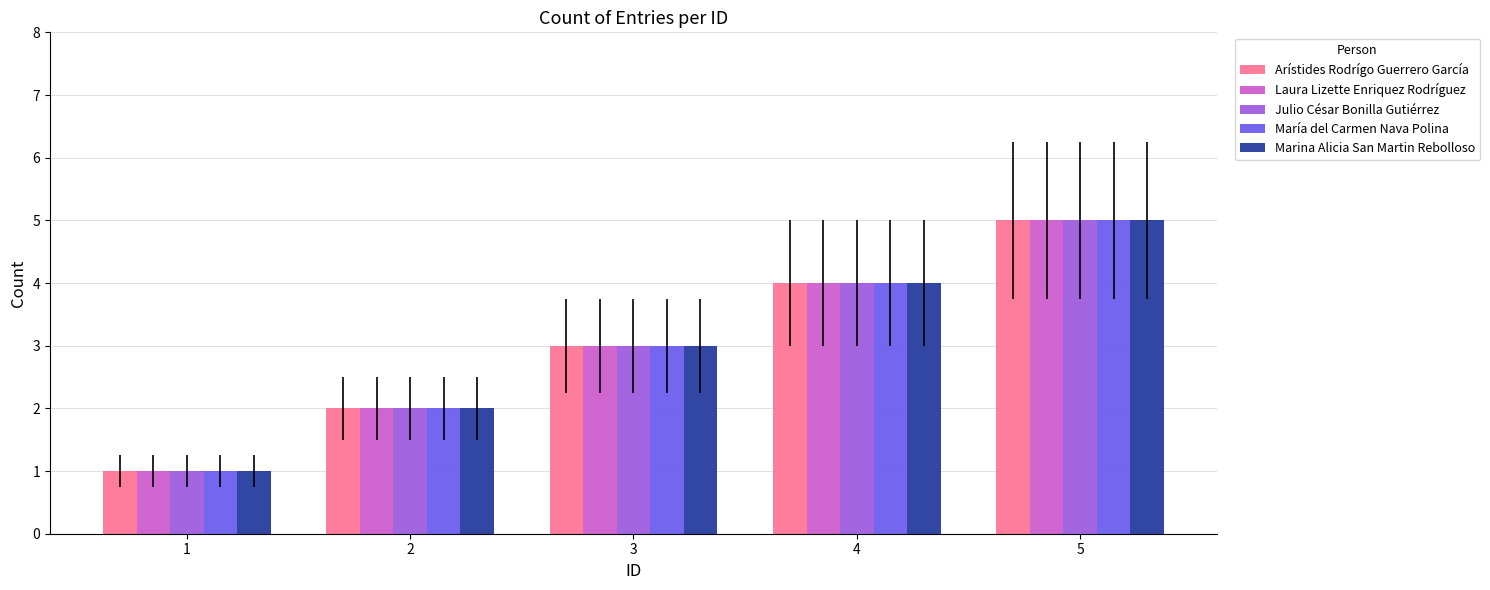

Rank the categories by Julio César Bonilla Gutiérrez value from highest to lowest.

5, 4, 3, 2, 1